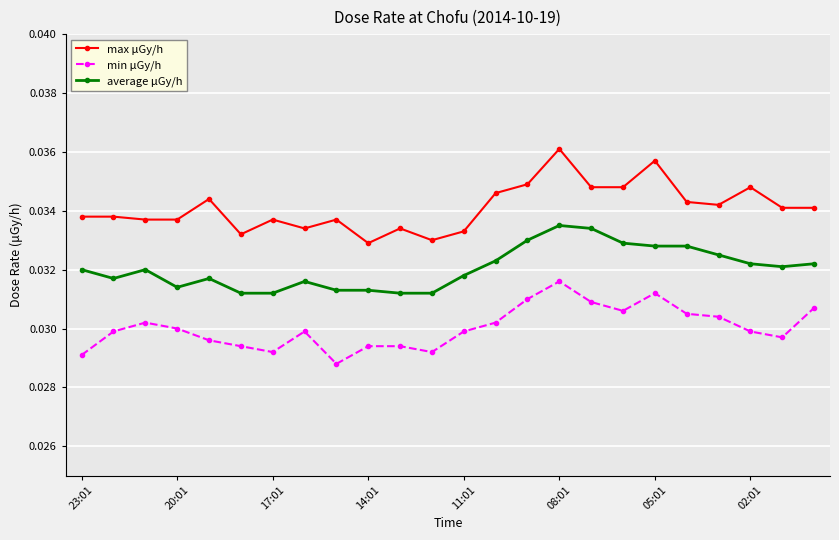

Rank the series by their maximum value, from highest to lowest.

max μGy/h, average μGy/h, min μGy/h